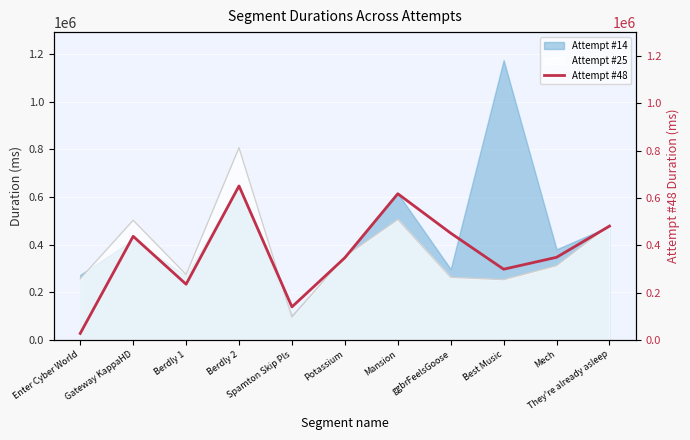

Is it true that the value at Berdly 1 is 50823?

False